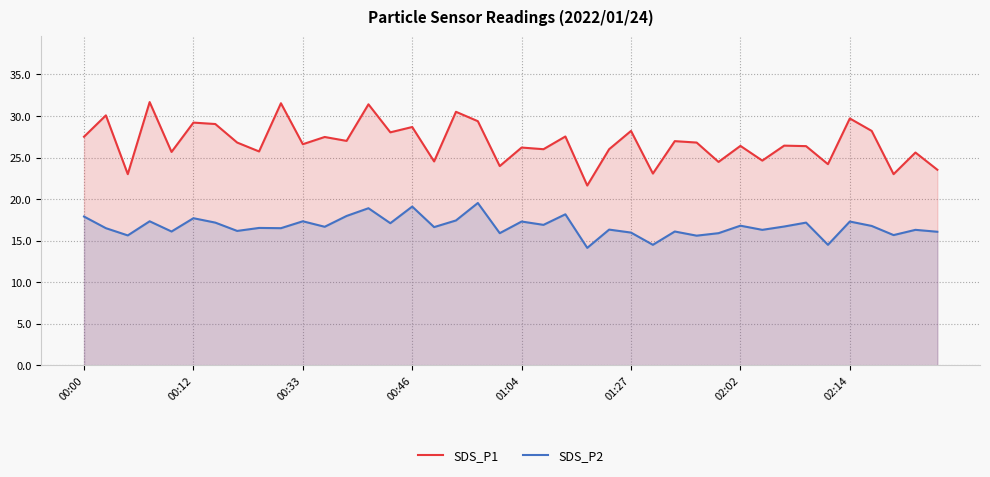

Between 27 and 38, which series saw the biggest shift?

SDS_P1